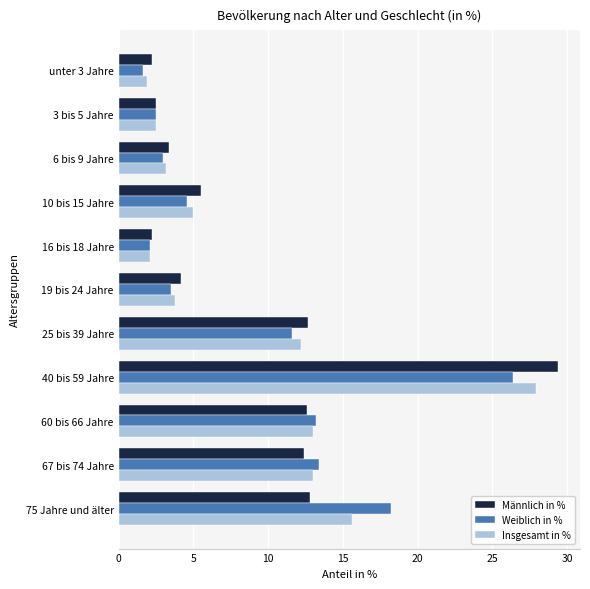

At which label is Weiblich in % closest to 14?

67 bis 74 Jahre